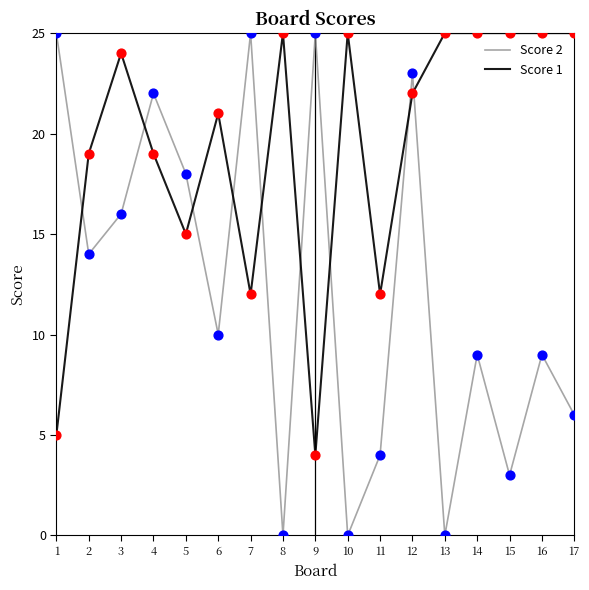

Is the value of Score 1 at 11 greater than the value of Score 2 at 2?

No